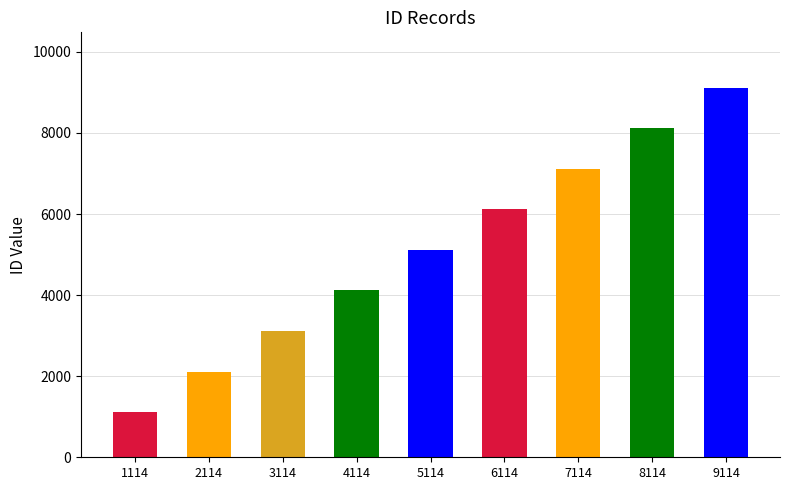

Where does the data first go above 5114?

6114